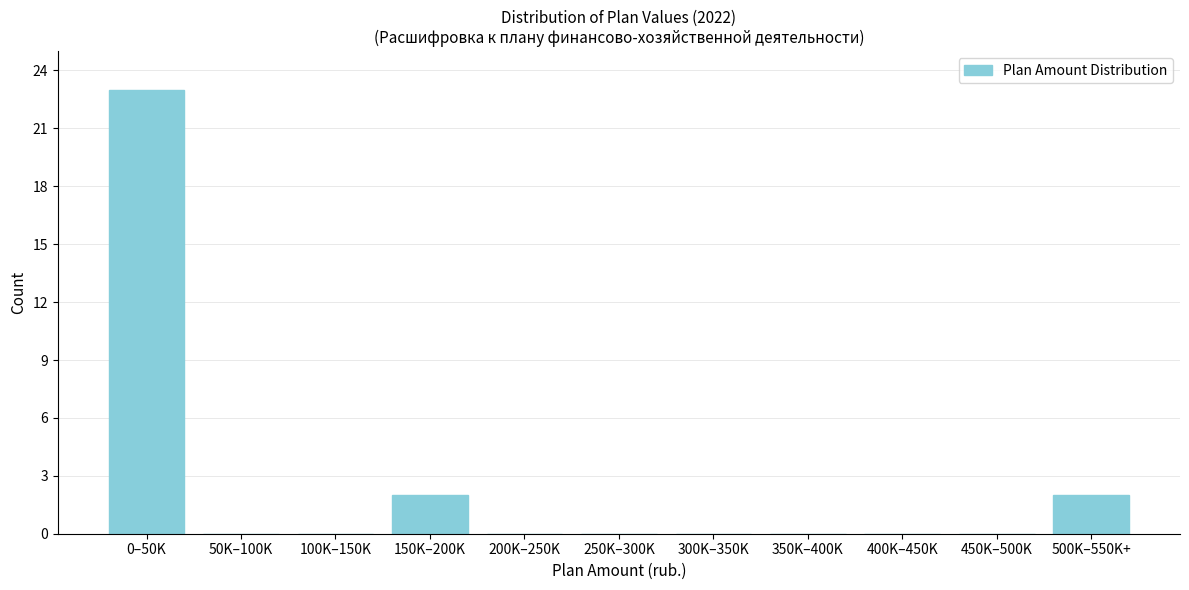

Reading right to left, transcribe all the data shown in this chart.

500K–550K+=2	450K–500K=0	400K–450K=0	350K–400K=0	300K–350K=0	250K–300K=0	200K–250K=0	150K–200K=2	100K–150K=0	50K–100K=0	0–50K=23